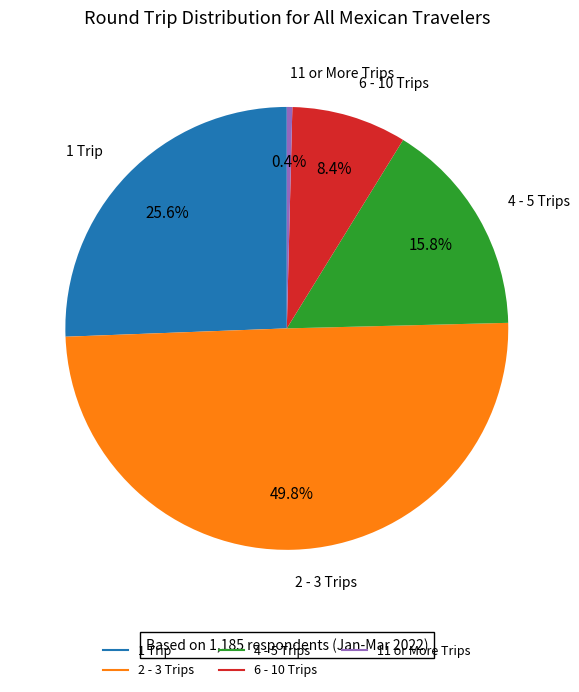

Rank the categories by value from highest to lowest.

2 - 3 Trips, 1 Trip, 4 - 5 Trips, 6 - 10 Trips, 11 or More Trips